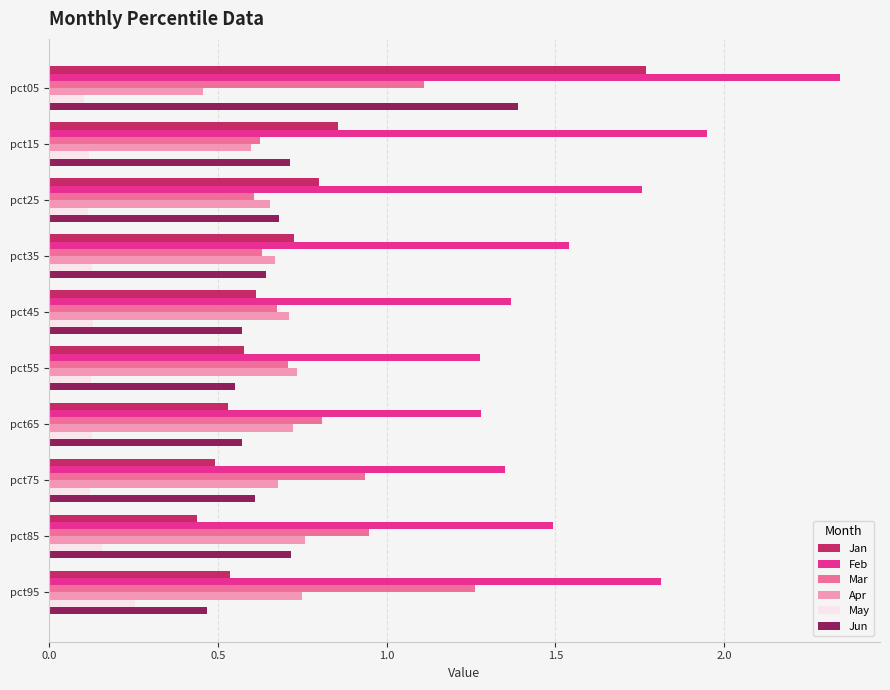

Which category has the lowest value in the Jan series?

pct85